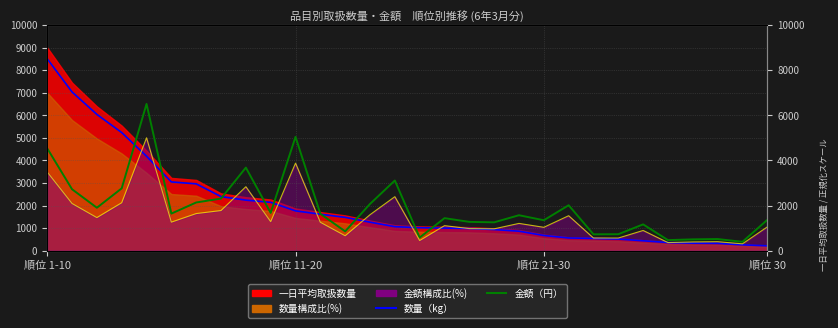

What is the label of the 7th point from the right?

23